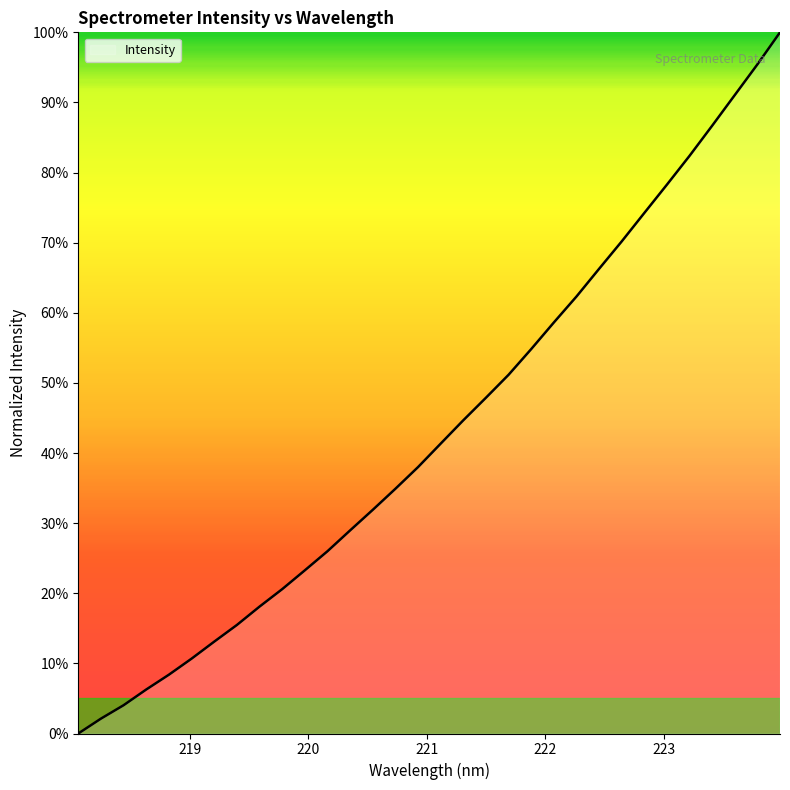

What is the maximum value shown in the chart?

100.0